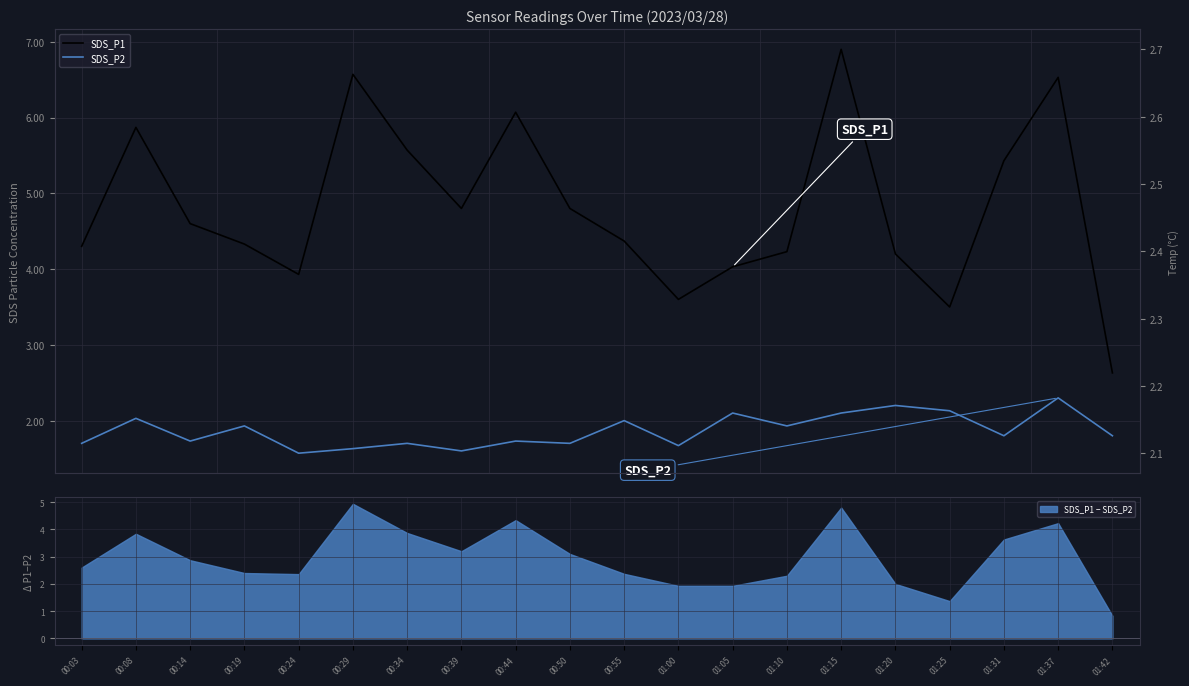

What is the label of the 9th point from the left?

00:44